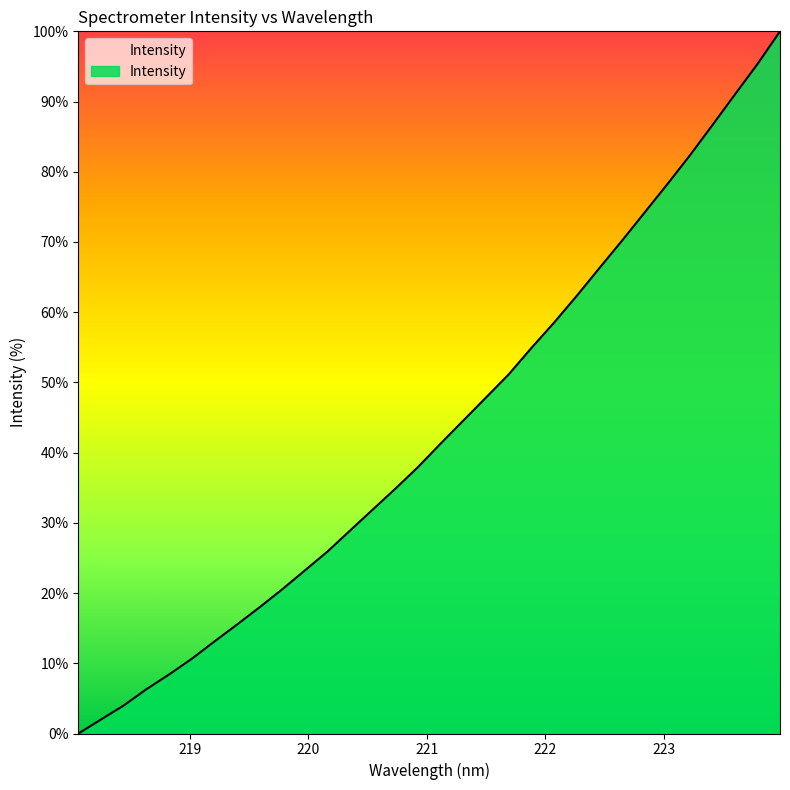

Does the chart have visible grid lines?

No